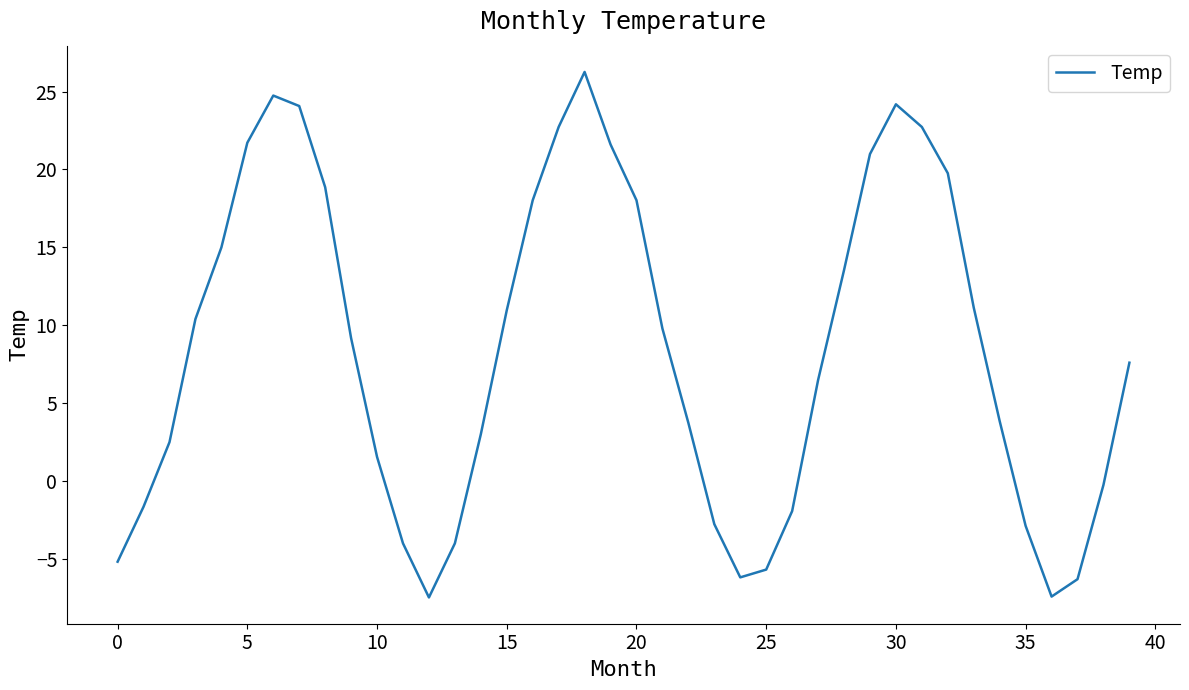

What is the minimum value shown in the chart?

-7.5